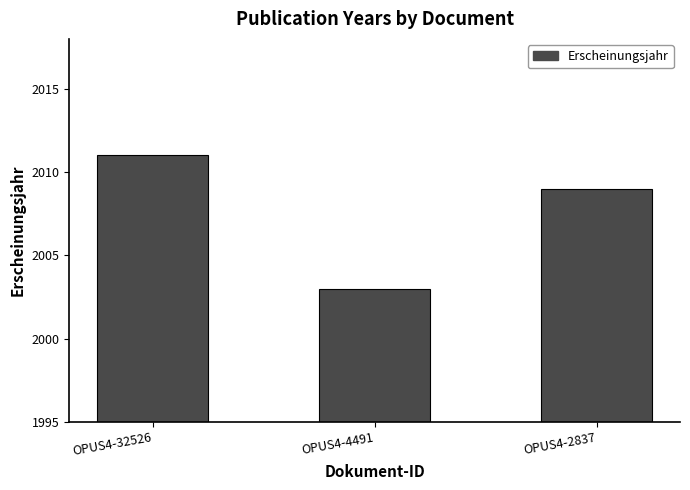

Count the number of data series in this chart.

1